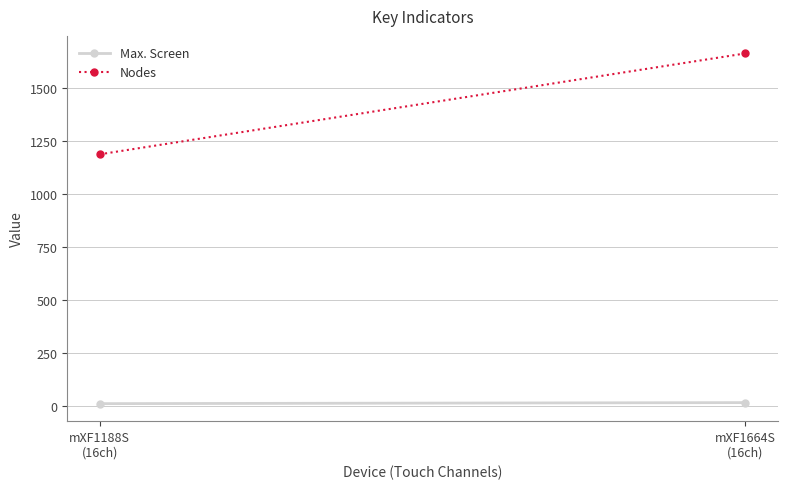

Which series changed the most between mXF1188S
(16ch) and mXF1664S
(16ch)?

Nodes